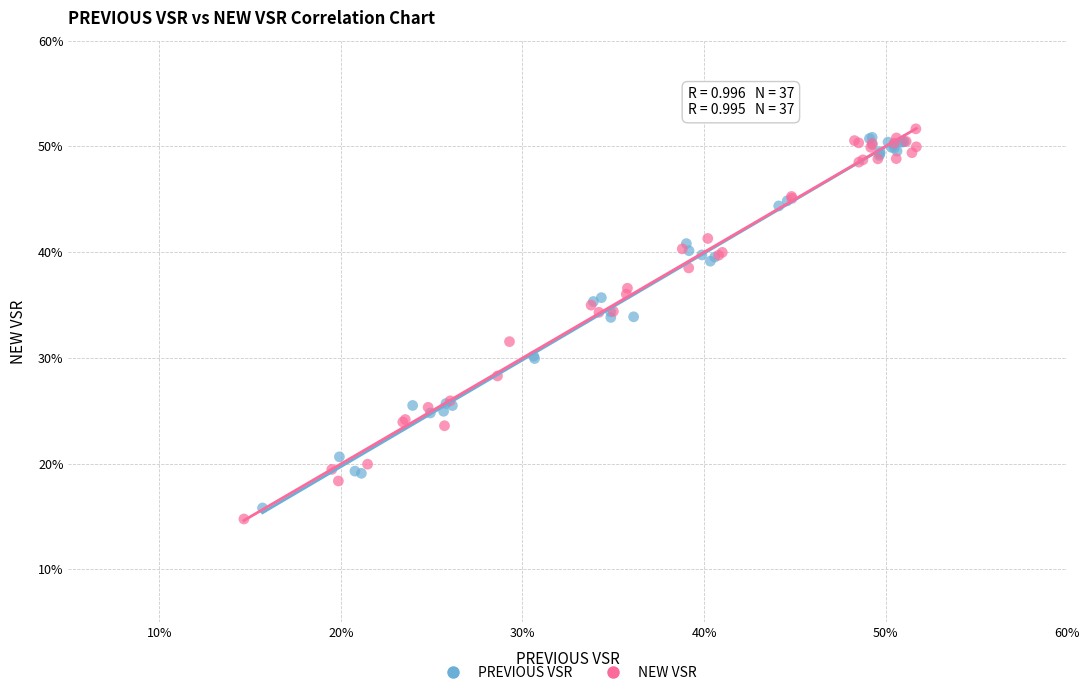

What are all the series names shown in the legend?

PREVIOUS VSR, NEW VSR